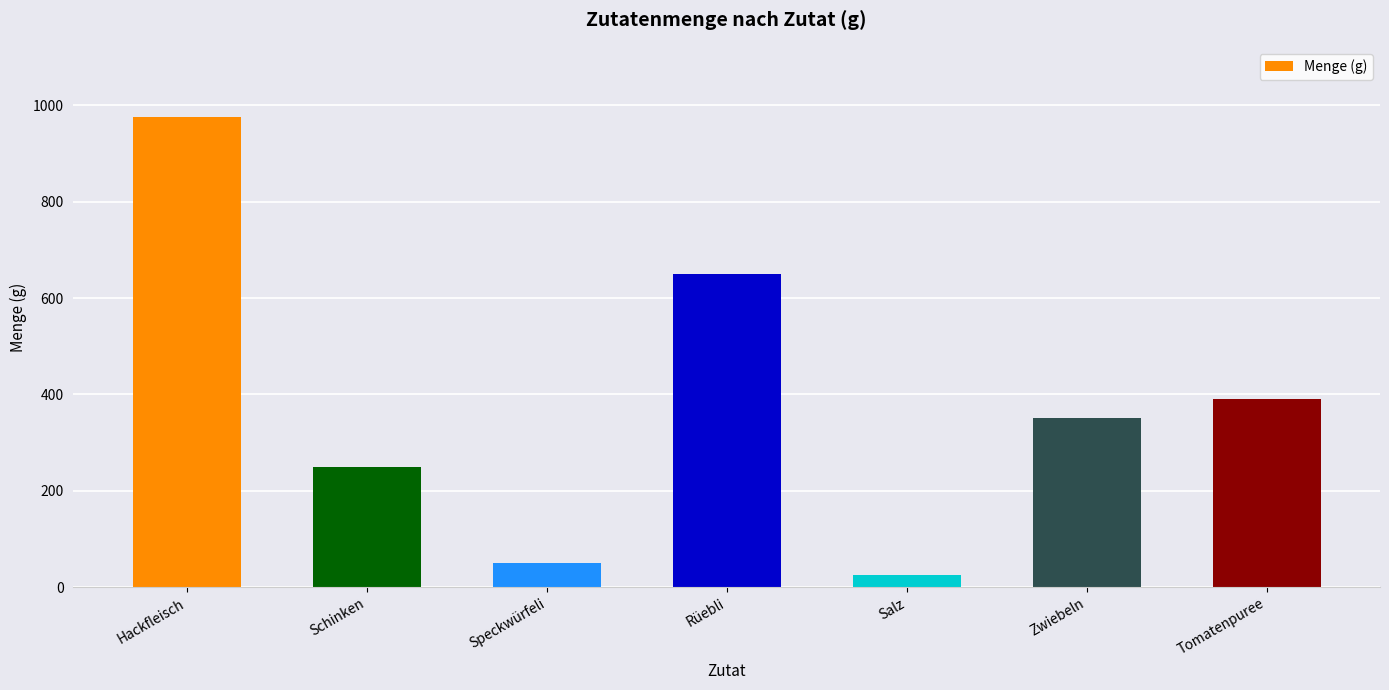

Between Zwiebeln and Tomatenpuree, which is larger?

Tomatenpuree